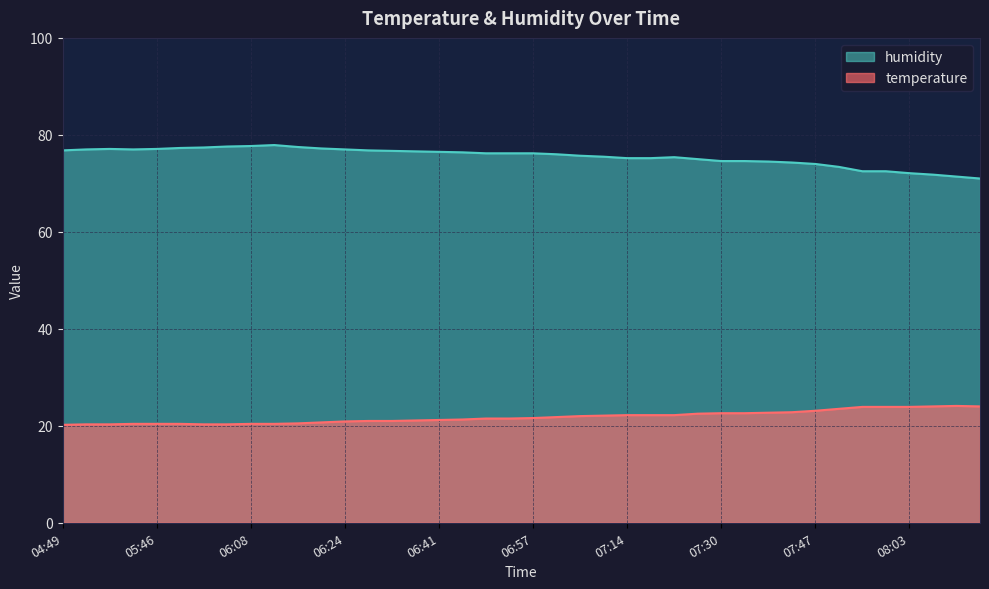

How many values in the humidity series are below 76?

18